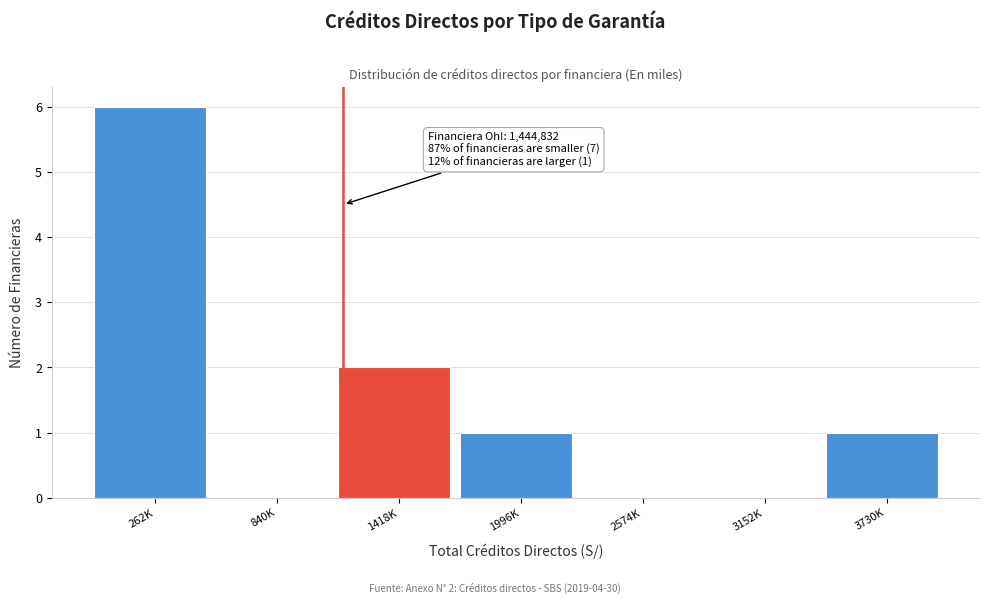

Reading left to right, transcribe all the data shown in this chart.

262K=6	840K=0	1418K=2	1996K=1	2574K=0	3152K=0	3730K=1